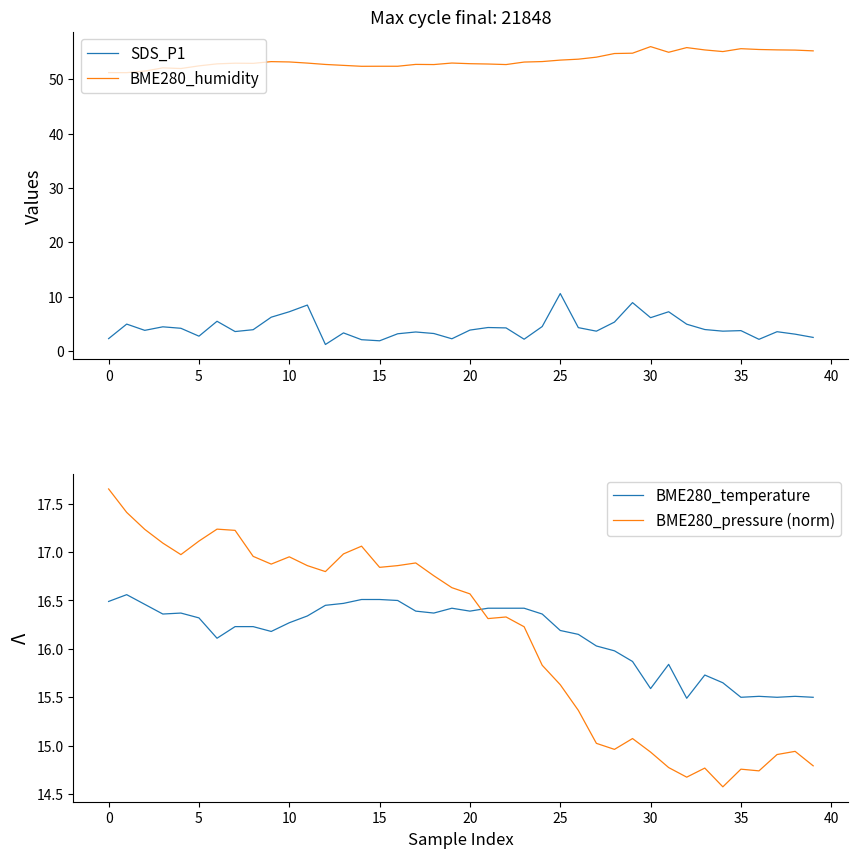

Reading left to right, extract all data points from this chart.

SDS_P1: 2.3	5.0	3.8	4.5	4.2	2.7	5.5	3.6	3.9	6.2	7.2	8.4	1.2	3.3	2.1	1.9	3.2	3.5	3.2	2.2	3.9	4.3	4.2	2.2	4.5	10.6	4.3	3.6	5.3	8.9	6.1	7.2	4.9	4.0	3.6	3.8	2.1	3.5	3.1	2.5
BME280_humidity: 51.2	51.2	51.5	52.1	52.0	52.4	52.8	52.9	52.9	53.2	53.2	53.0	52.7	52.5	52.4	52.4	52.4	52.7	52.7	53.0	52.8	52.8	52.7	53.1	53.2	53.5	53.7	54.0	54.7	54.8	56.0	54.9	55.8	55.4	55.1	55.6	55.5	55.4	55.3	55.2
BME280_temperature: 16.5	16.6	16.5	16.4	16.4	16.3	16.1	16.2	16.2	16.2	16.3	16.3	16.4	16.5	16.5	16.5	16.5	16.4	16.4	16.4	16.4	16.4	16.4	16.4	16.4	16.2	16.1	16.0	16.0	15.9	15.6	15.8	15.5	15.7	15.7	15.5	15.5	15.5	15.5	15.5
BME280_pressure (norm): 17.7	17.4	17.2	17.1	17.0	17.1	17.2	17.2	17.0	16.9	17.0	16.9	16.8	17.0	17.1	16.8	16.9	16.9	16.8	16.6	16.6	16.3	16.3	16.2	15.8	15.6	15.4	15.0	15.0	15.1	14.9	14.8	14.7	14.8	14.6	14.8	14.7	14.9	14.9	14.8